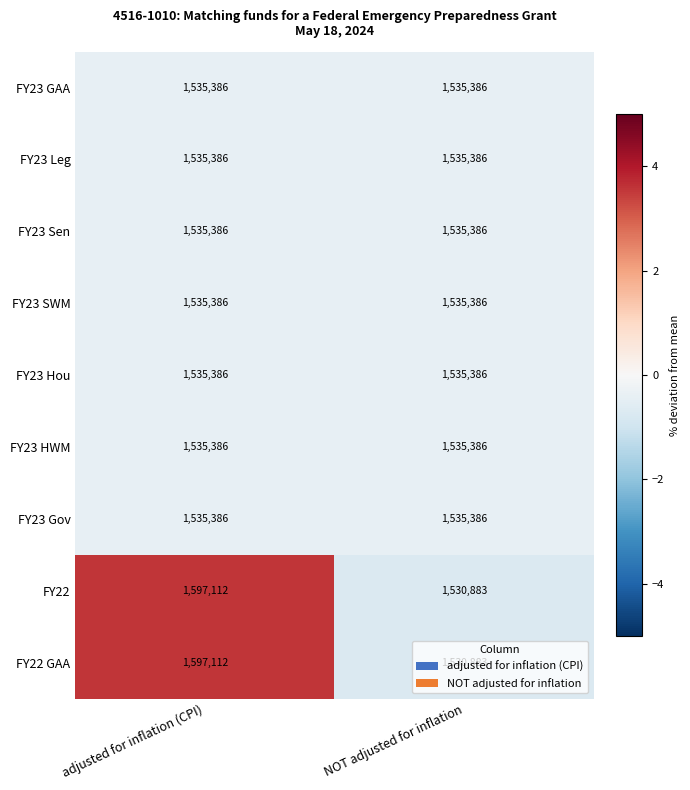

Which label corresponds to the largest value in the chart?

adjusted for inflation (CPI)